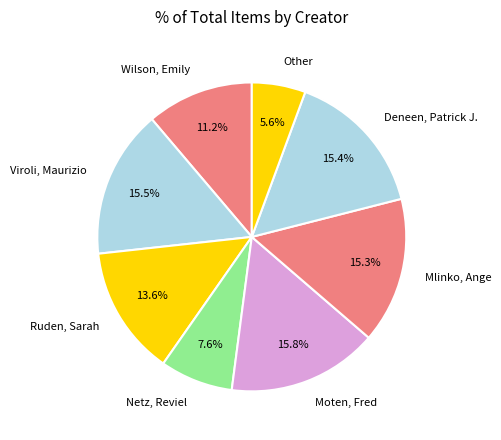

How many segments does this pie chart have?

8